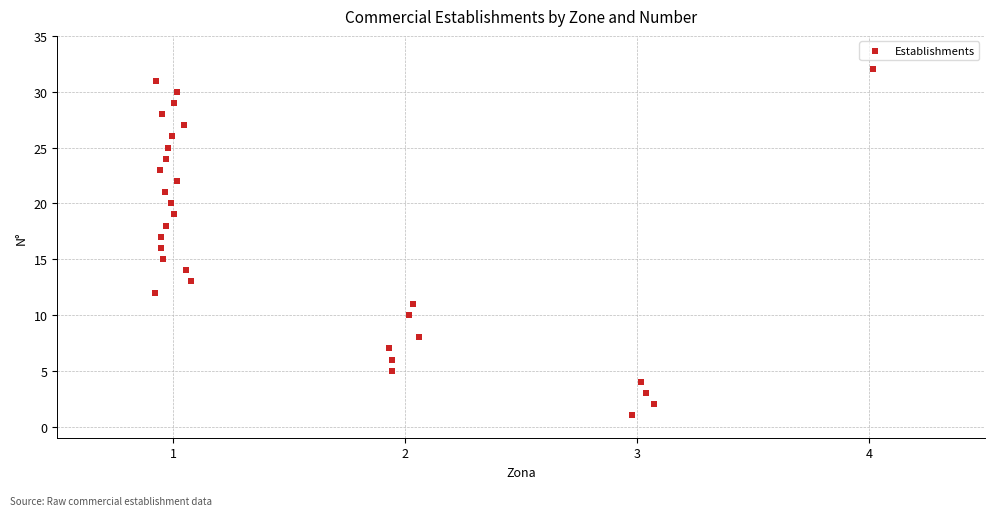

What is the range of Y values (max minus min)?

31